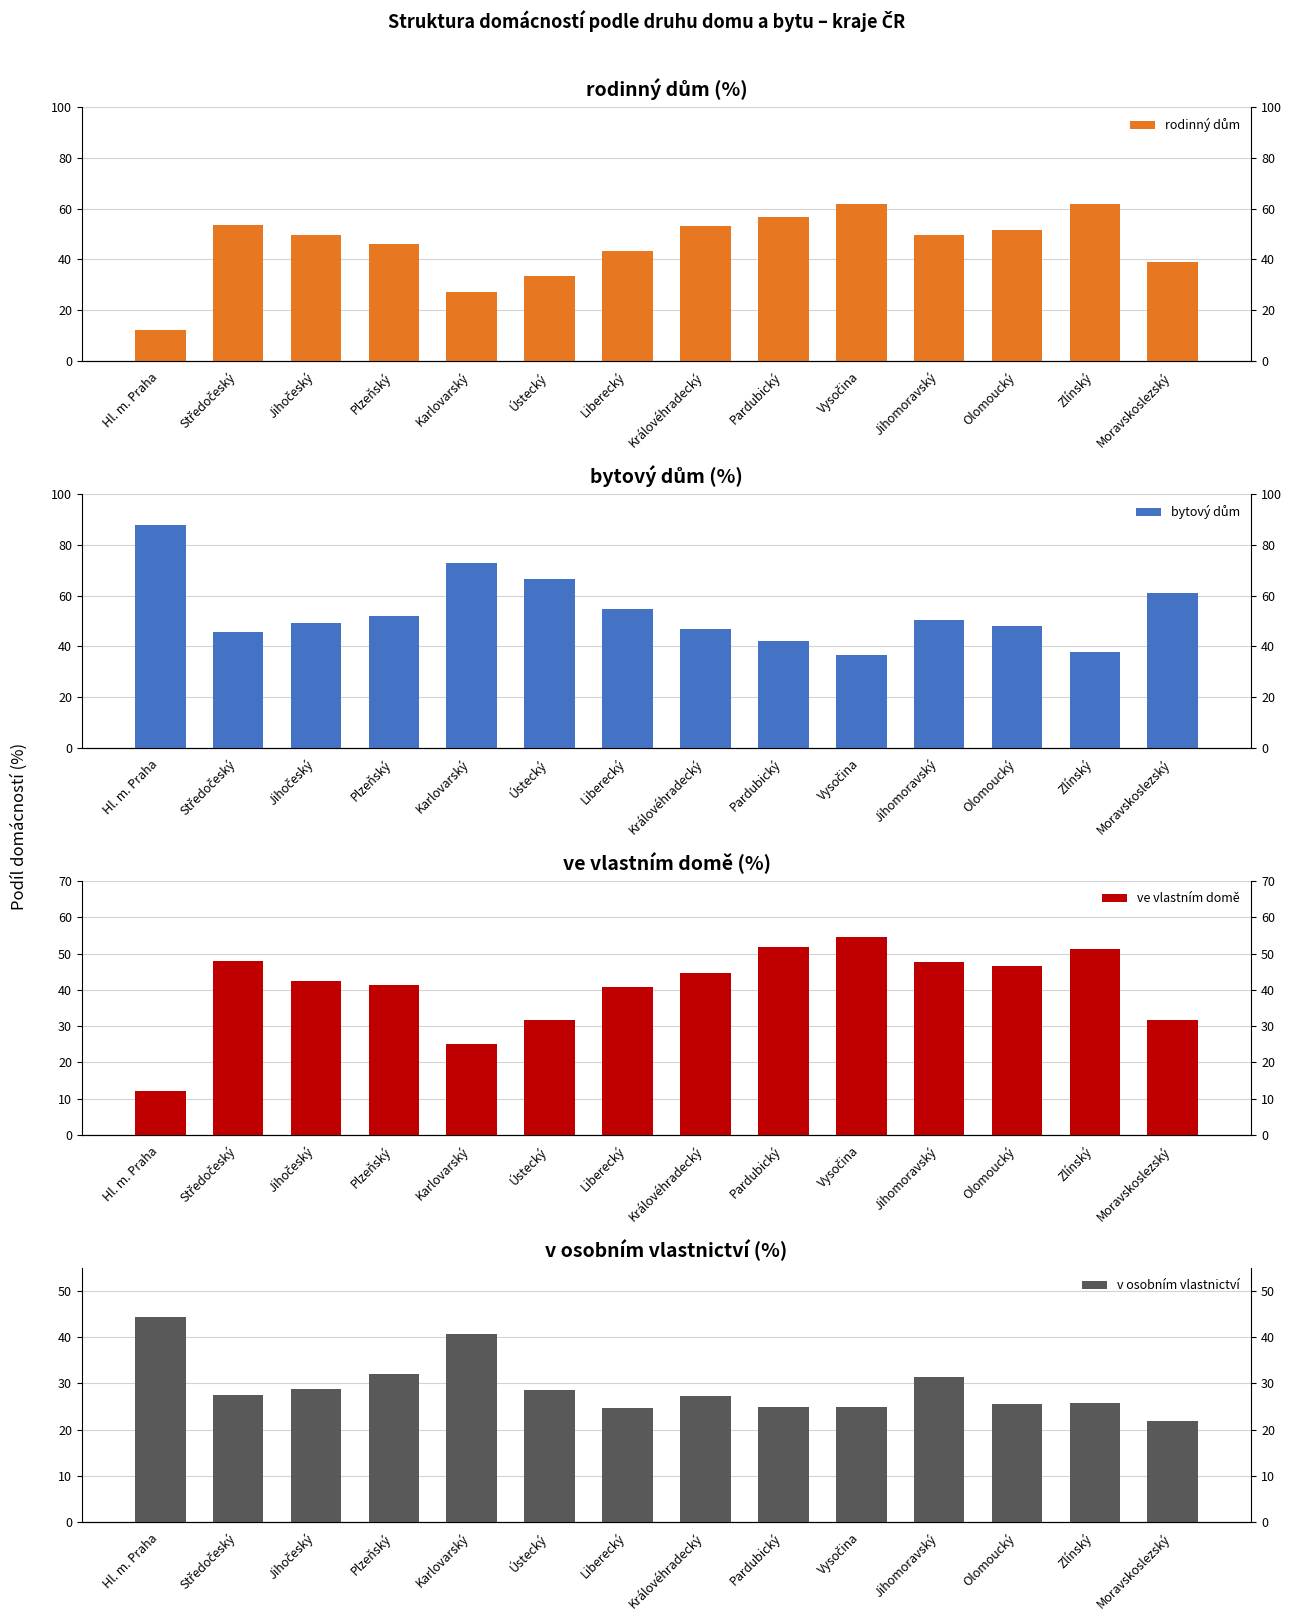

At how many categories does at least one series exceed 52?

11